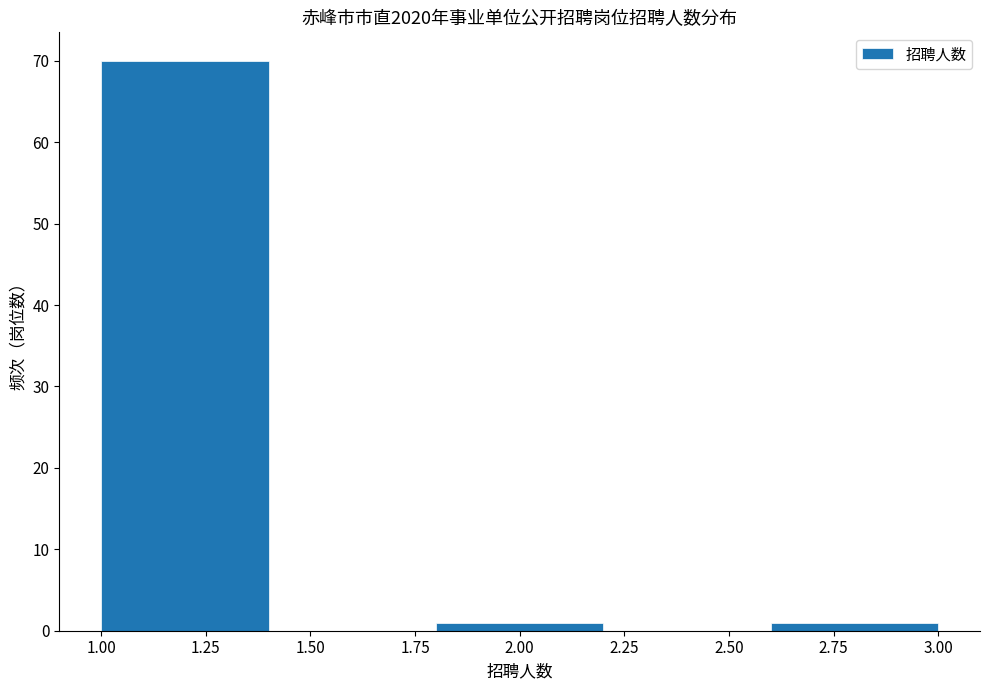

Over which range of the x-axis is the bar tallest?

1.0 to 1.4